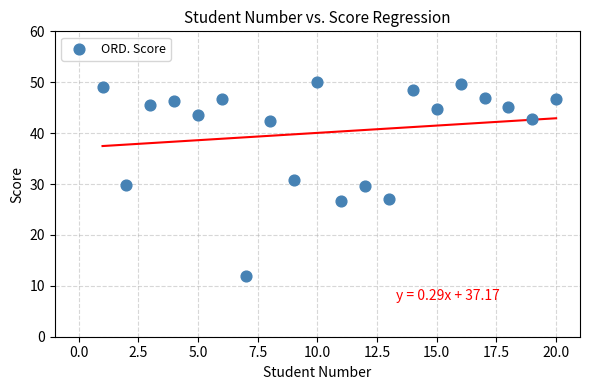

What is the range of X values (max minus min)?

19.0